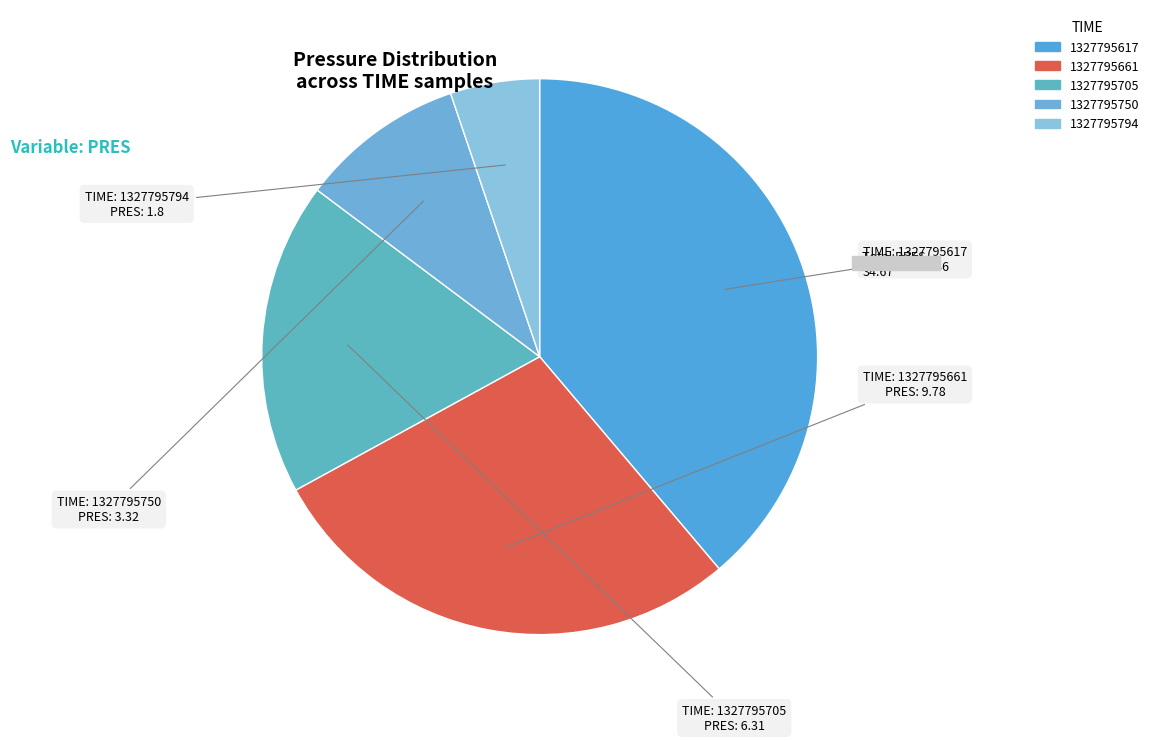

To the nearest percent, what percentage of the pie is 1327795750?

10%